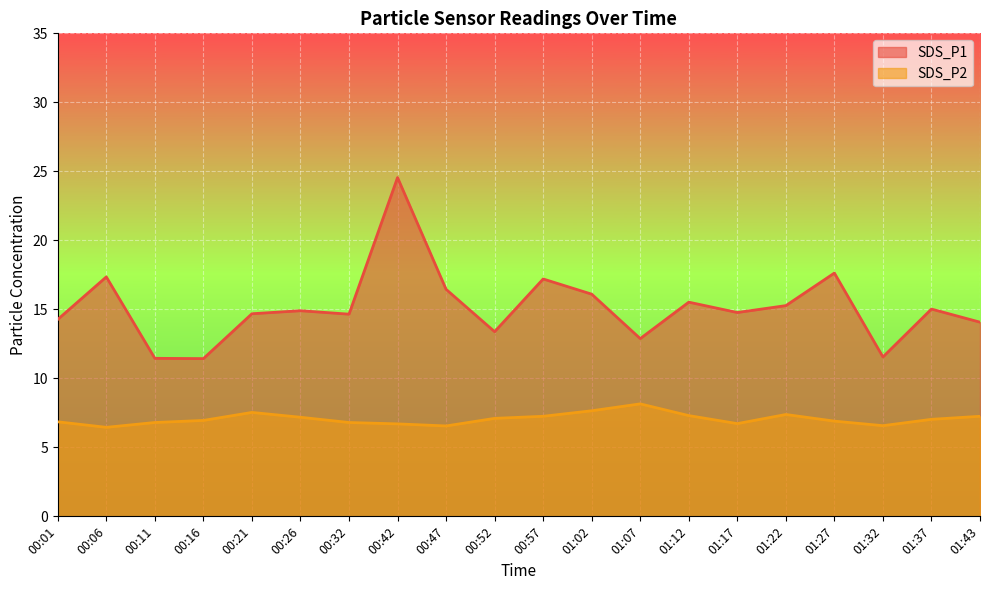

Rank the series at 00:57 from lowest to highest value.

SDS_P2, SDS_P1